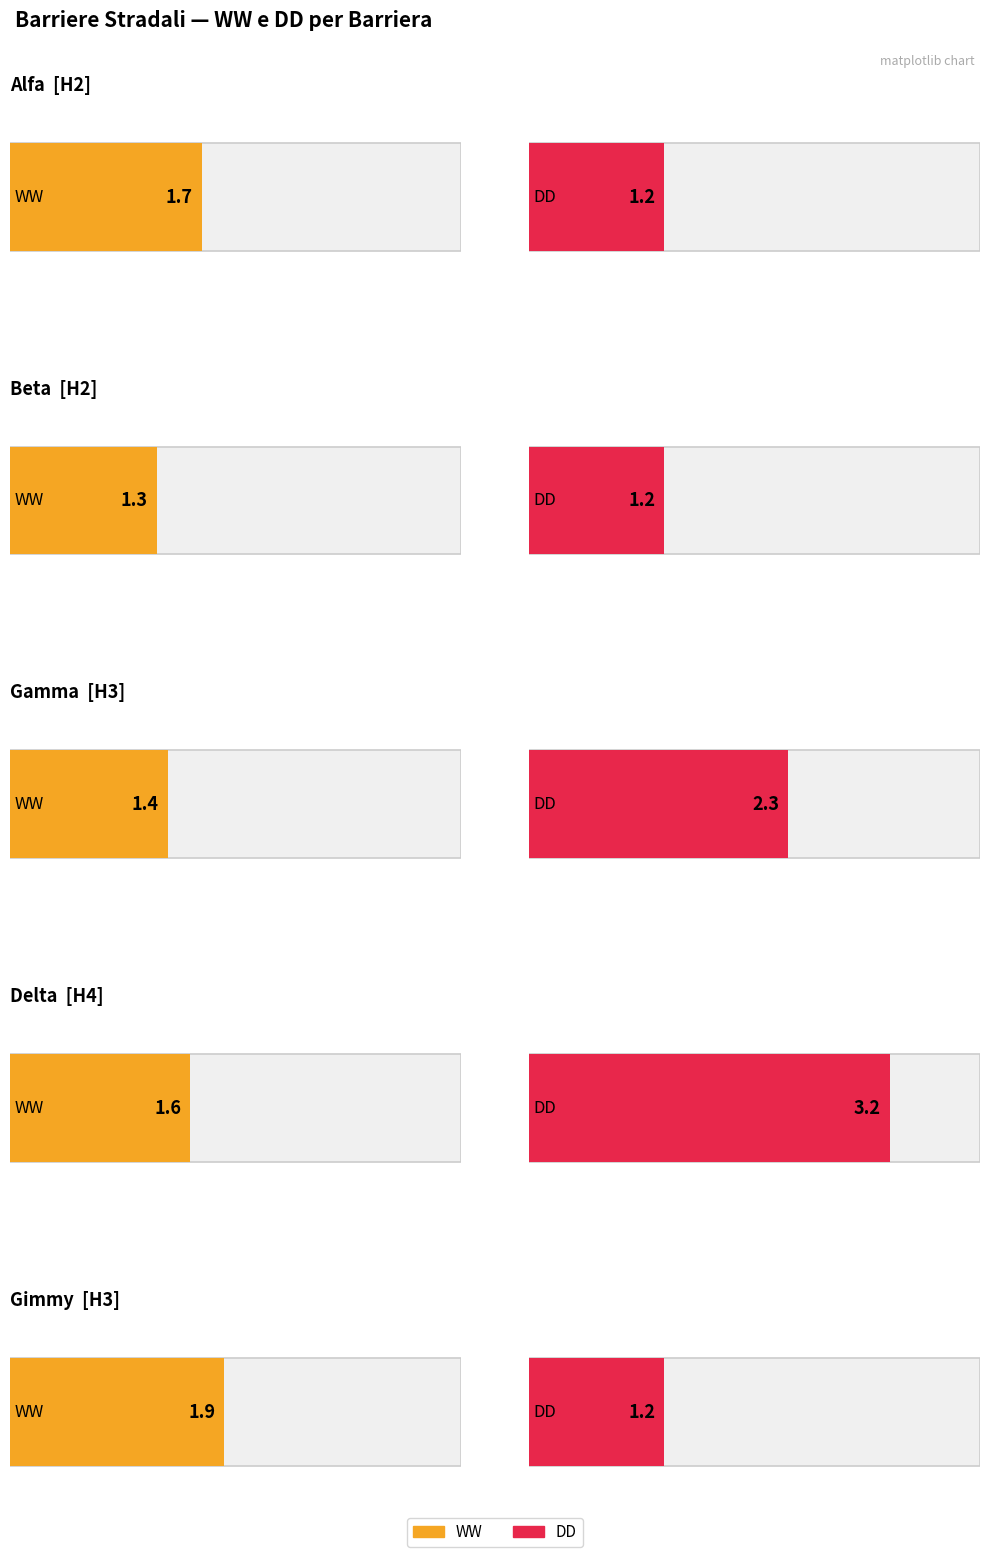

What is the difference between the second highest and minimum values in the DD series?

1.1